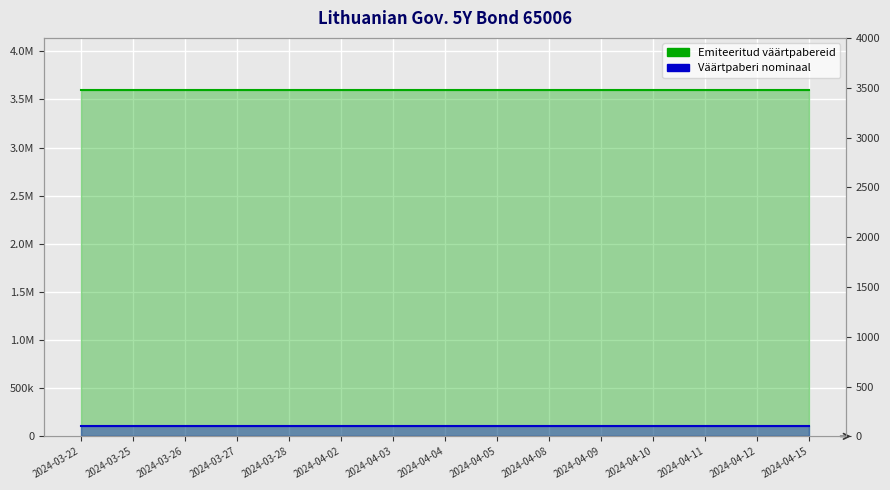

What is the total value across all series at 2024-04-15?

3600100